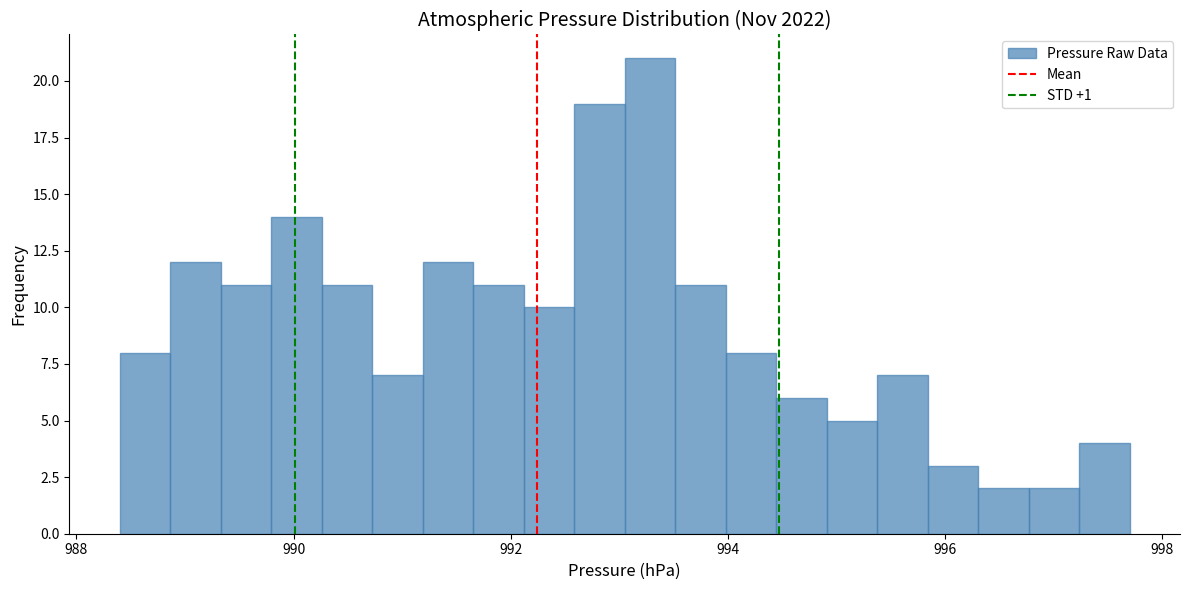

Around what value on the x-axis is the tallest bar? Give the approximate position of its centre, as read against the axis.

993.2